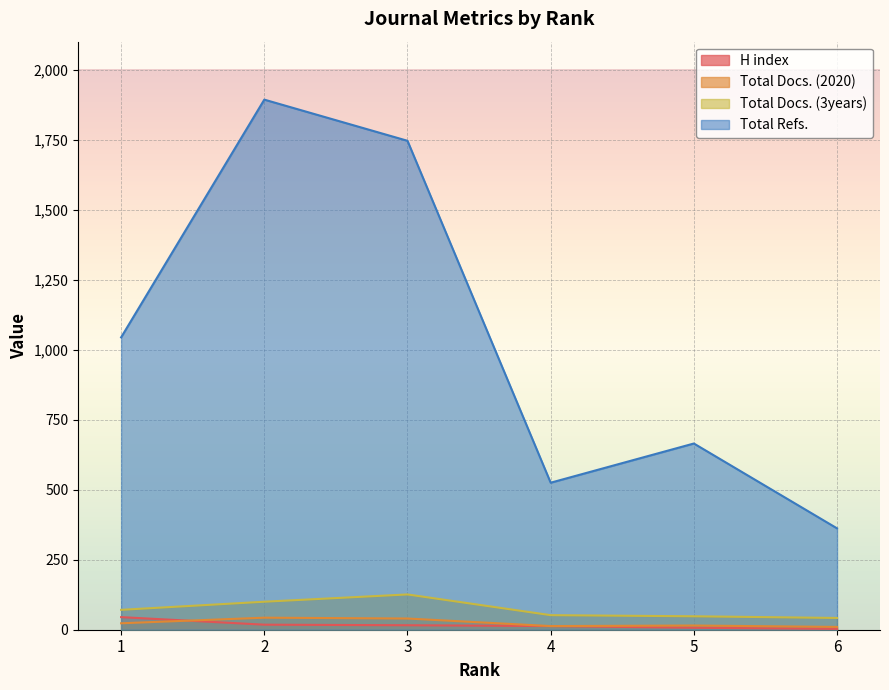

True or false: H index and Total Refs. cross at least once.

False